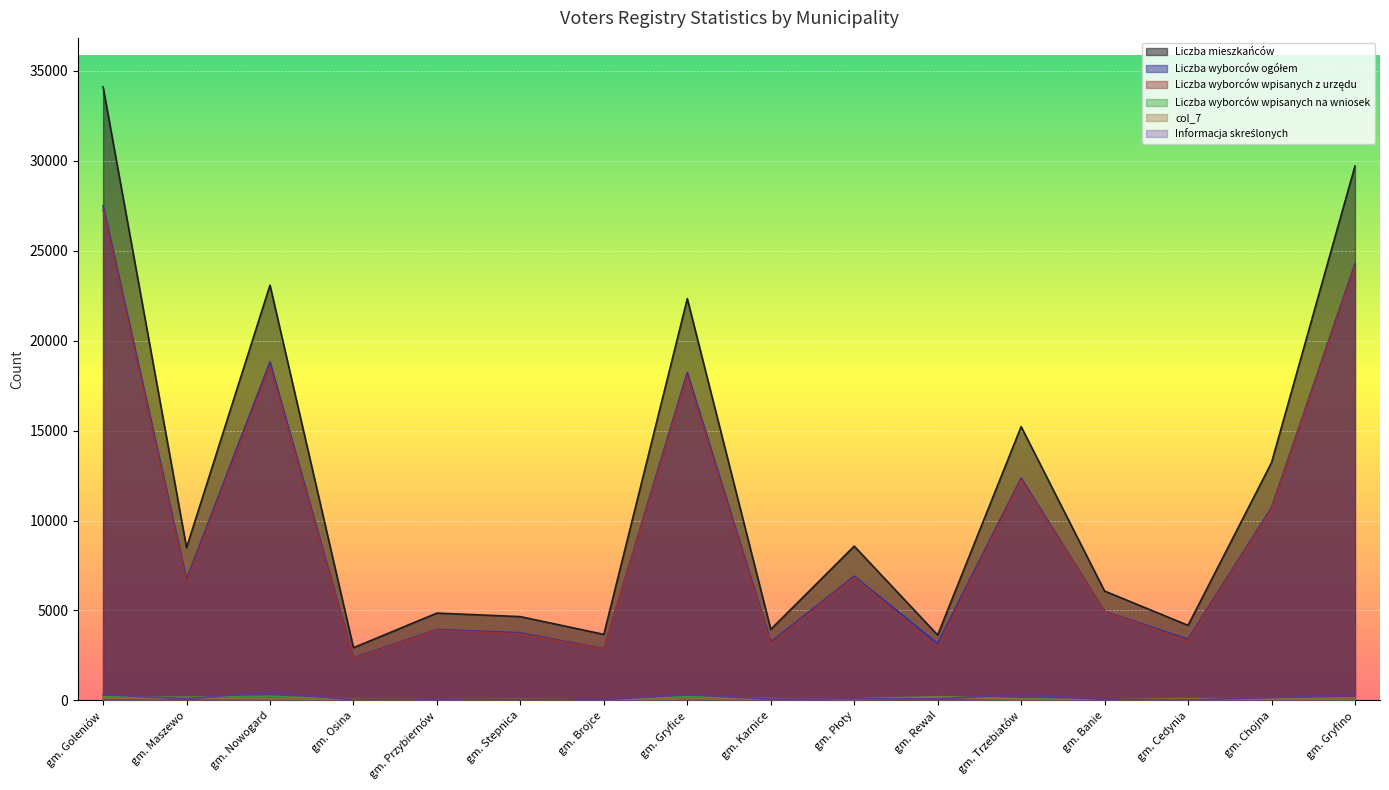

At which category does the chart reach its peak across all series?

gm. Goleniów